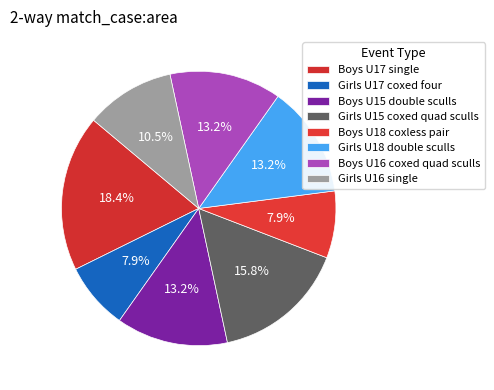

Which category has the biggest portion of the pie?

Boys U17 single